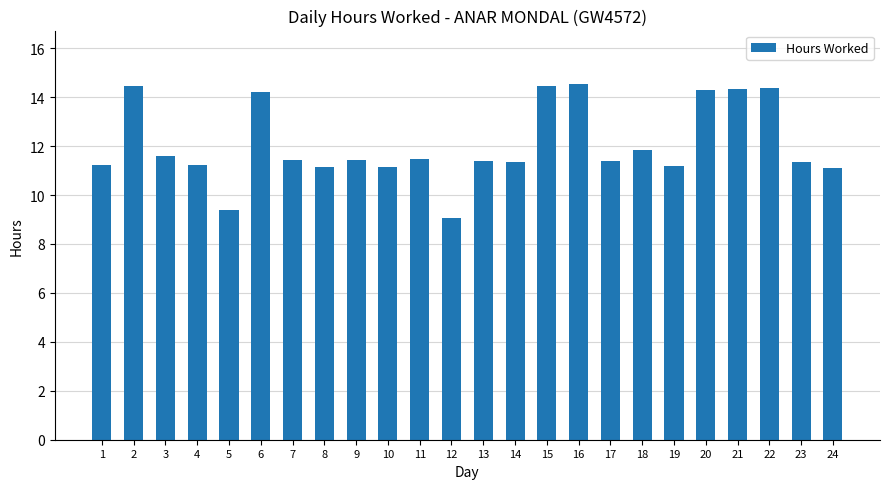

True or false: the data shows 7.0 at 7.

False